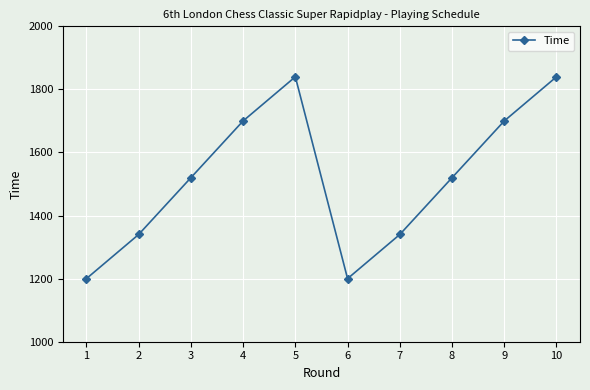

Reading left to right, list all the values displayed in this chart.

1=1200	2=1340	3=1520	4=1700	5=1840	6=1200	7=1340	8=1520	9=1700	10=1840